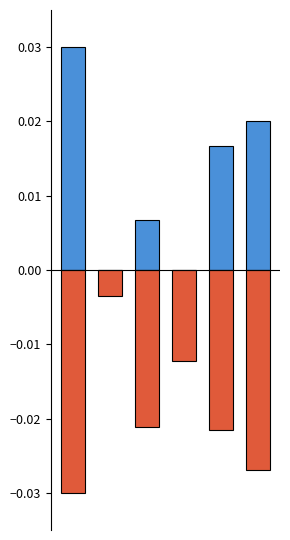

List the labels in order of 従業者数 value, largest first.

1, 3, 2, 4, 5, 0